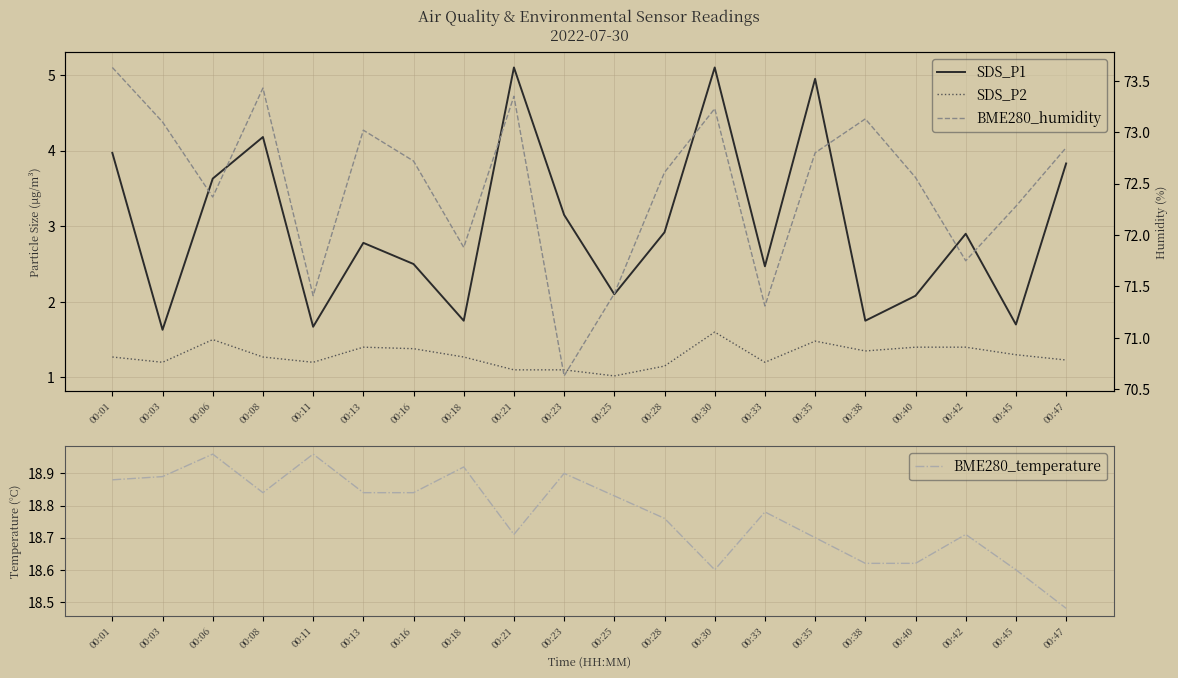

How many lines are shown in the chart?

4